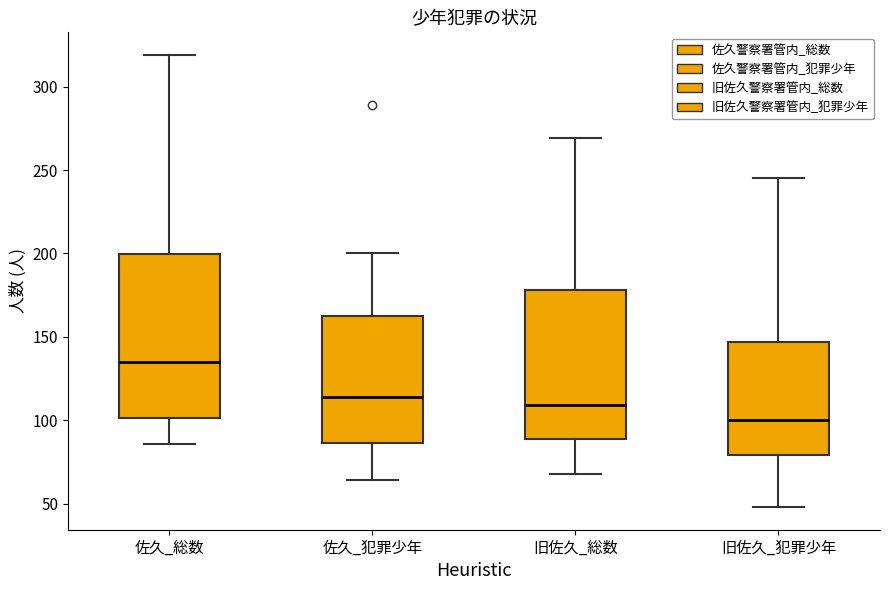

Which box's median line is the lowest?

旧佐久_犯罪少年